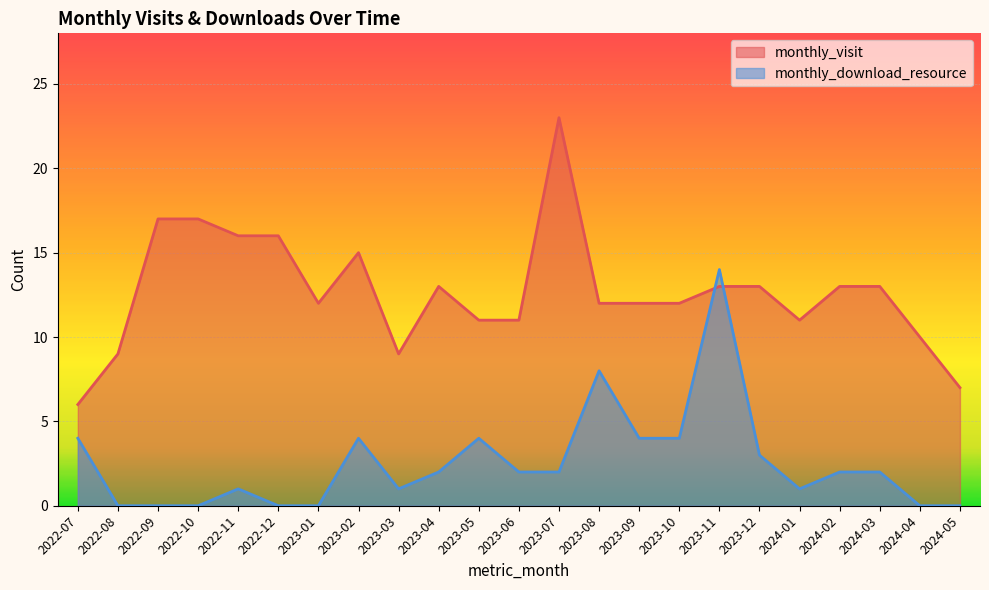

Rank the series by their maximum value, from highest to lowest.

monthly_visit, monthly_download_resource